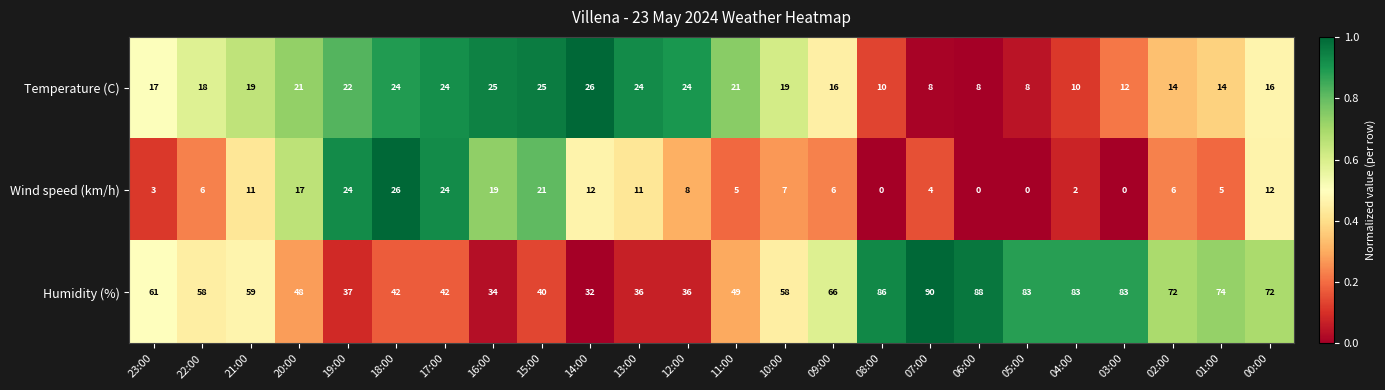

At how many categories does at least one series exceed 20?

24